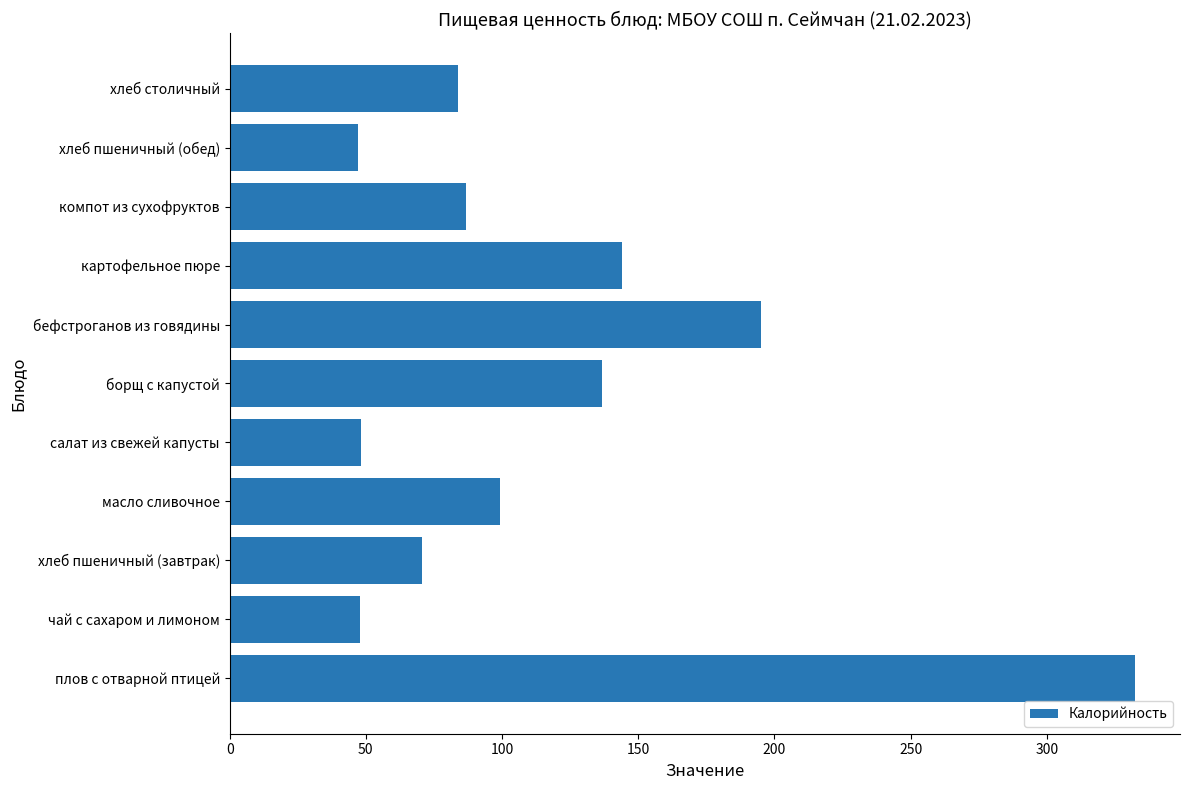

At which label is the value closest to 189?

бефстроганов из говядины